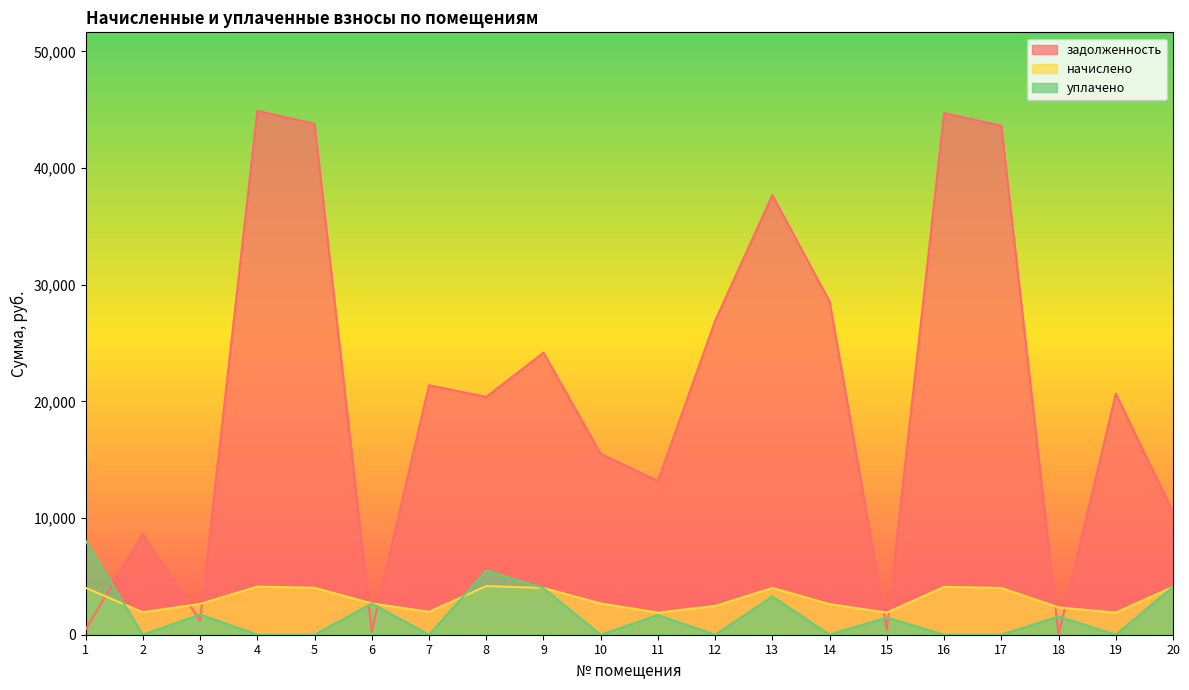

List the labels in order of задолженность value, smallest first.

18, 6, 15, 1, 3, 2, 20, 11, 10, 8, 19, 7, 9, 12, 14, 13, 17, 5, 16, 4